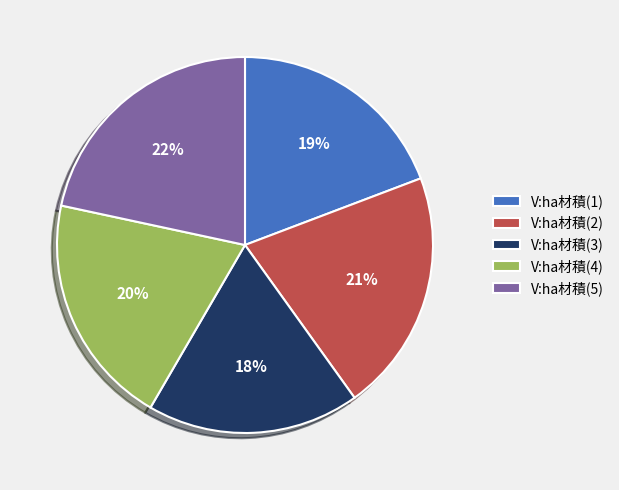

Is it true that V:ha材積(1) is 19% of the pie?

True